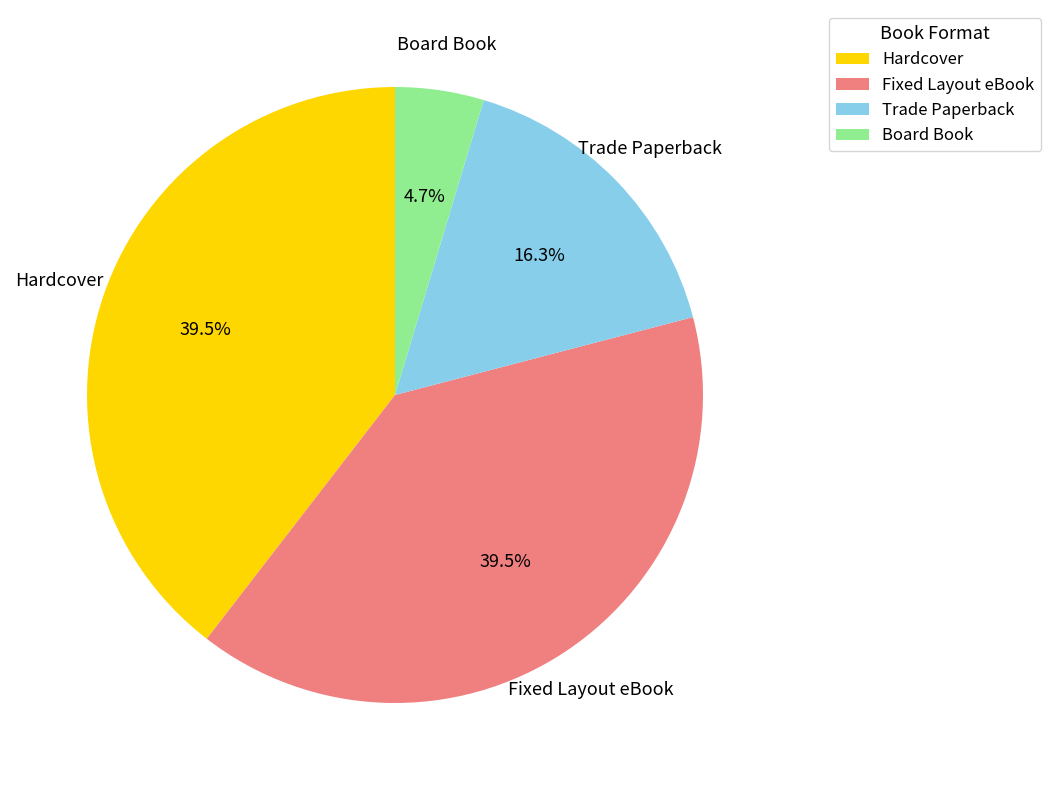

To the nearest percent, what is the difference between the largest and smallest slice percentages?

35%